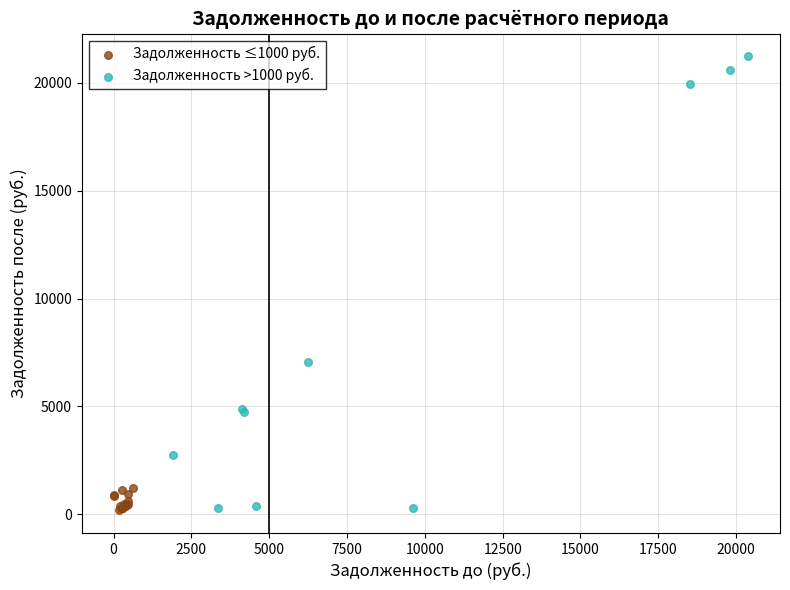

Which series has the widest spread of Y values?

Задолженность >1000 руб.